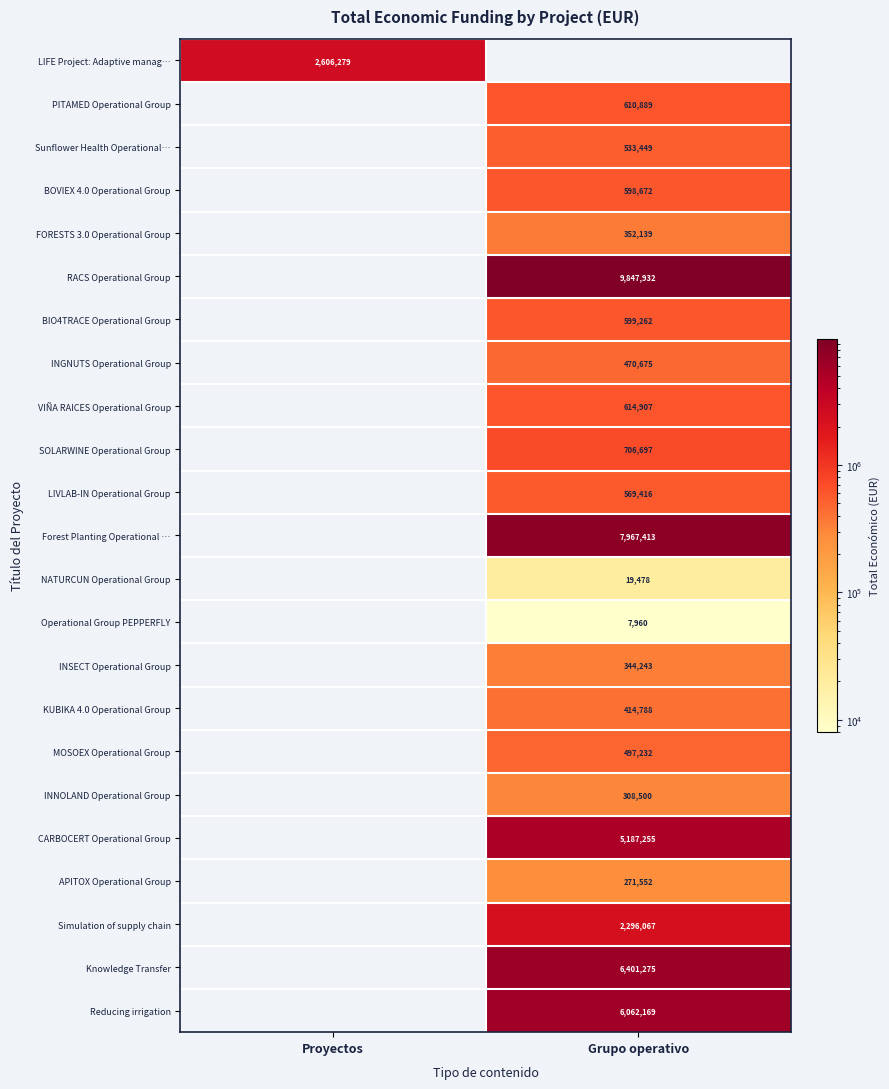

True or false: SOLARWINE Operational Group has a value of 1184622 at Grupo operativo.

False